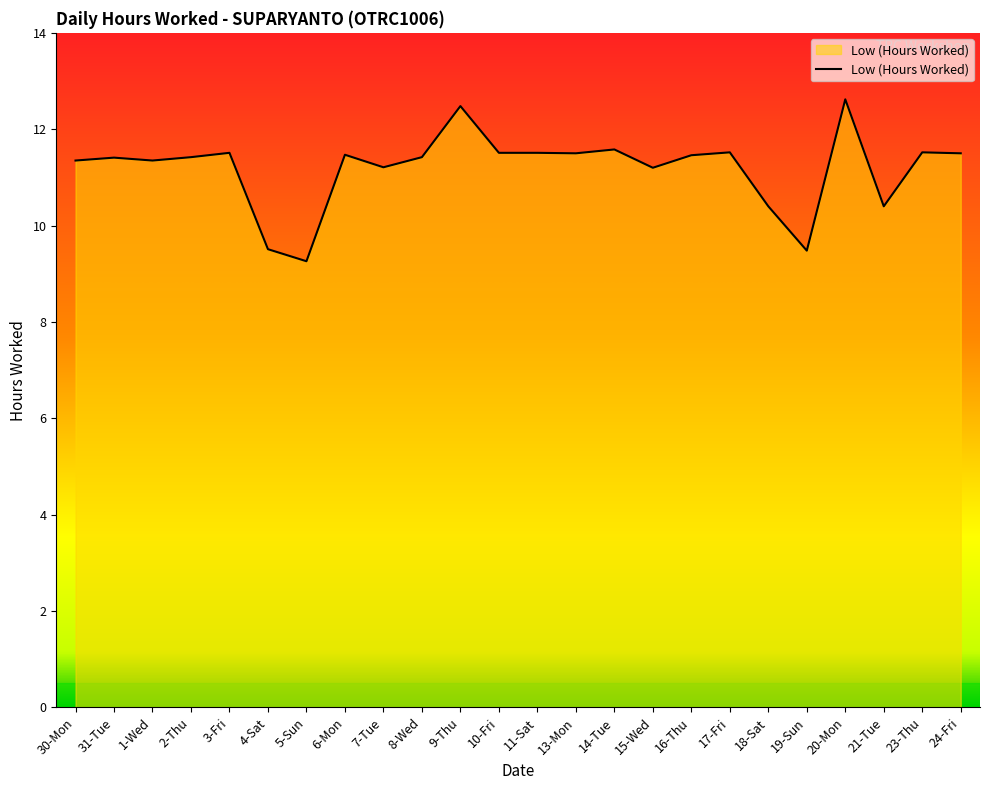

Does the chart display data point markers on the line(s)?

No